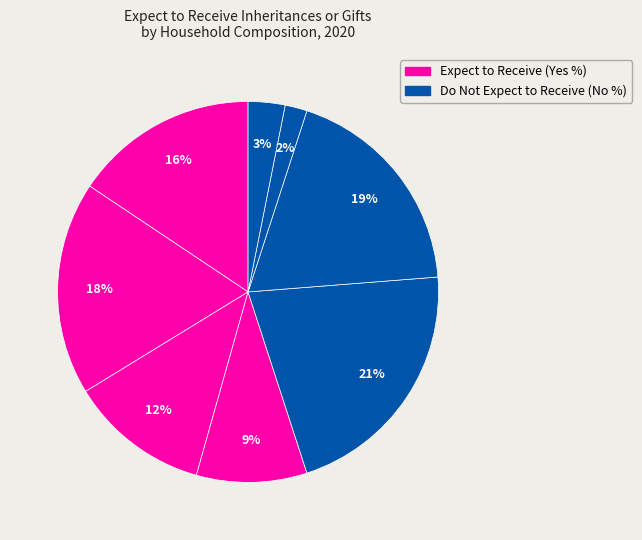

Which category has the smallest portion of the pie?

1 adult aged 65 years and over